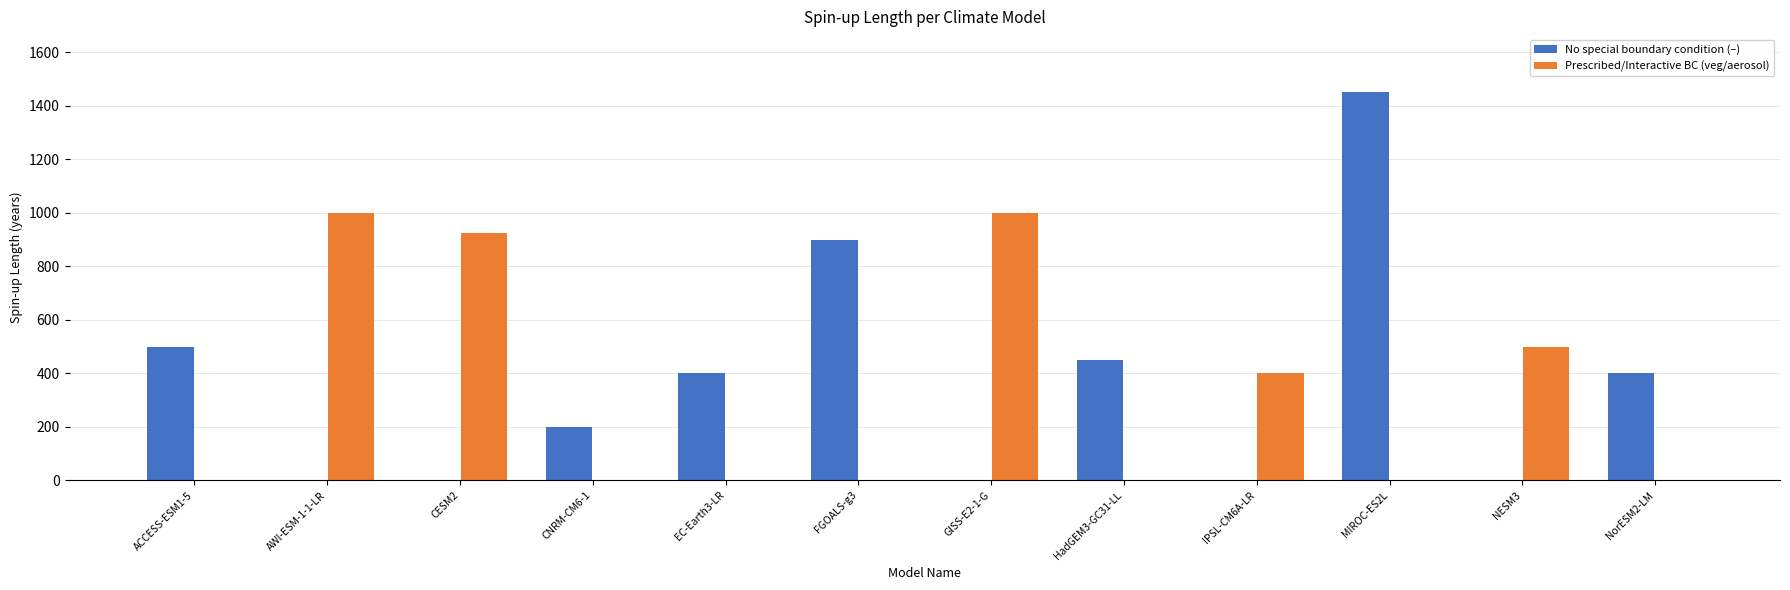

Reading left to right, transcribe all the data shown in this chart.

No special boundary condition (–): 500	0	0	200	400	900	0	450	0	1450	0	400
Prescribed/Interactive BC (veg/aerosol): 0	1000	925	0	0	0	1000	0	400	0	500	0